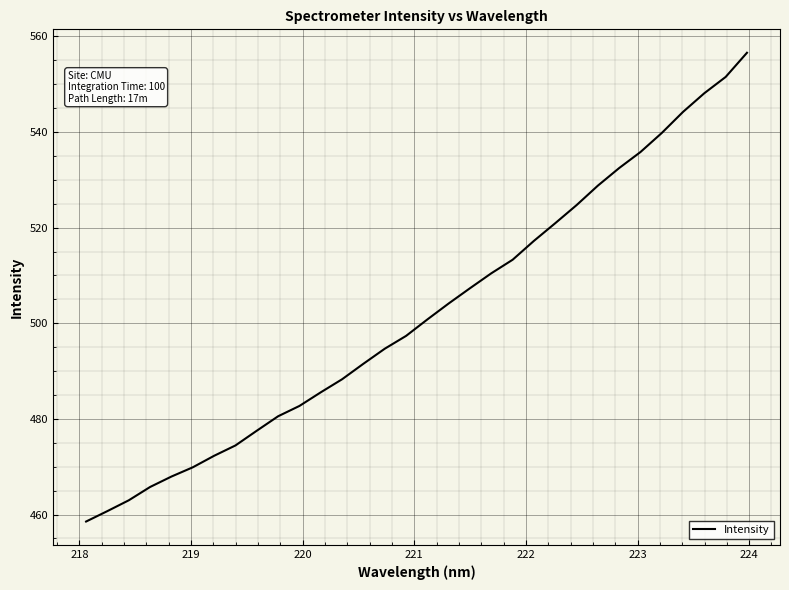

What is the minimum value shown in the chart?

458.5